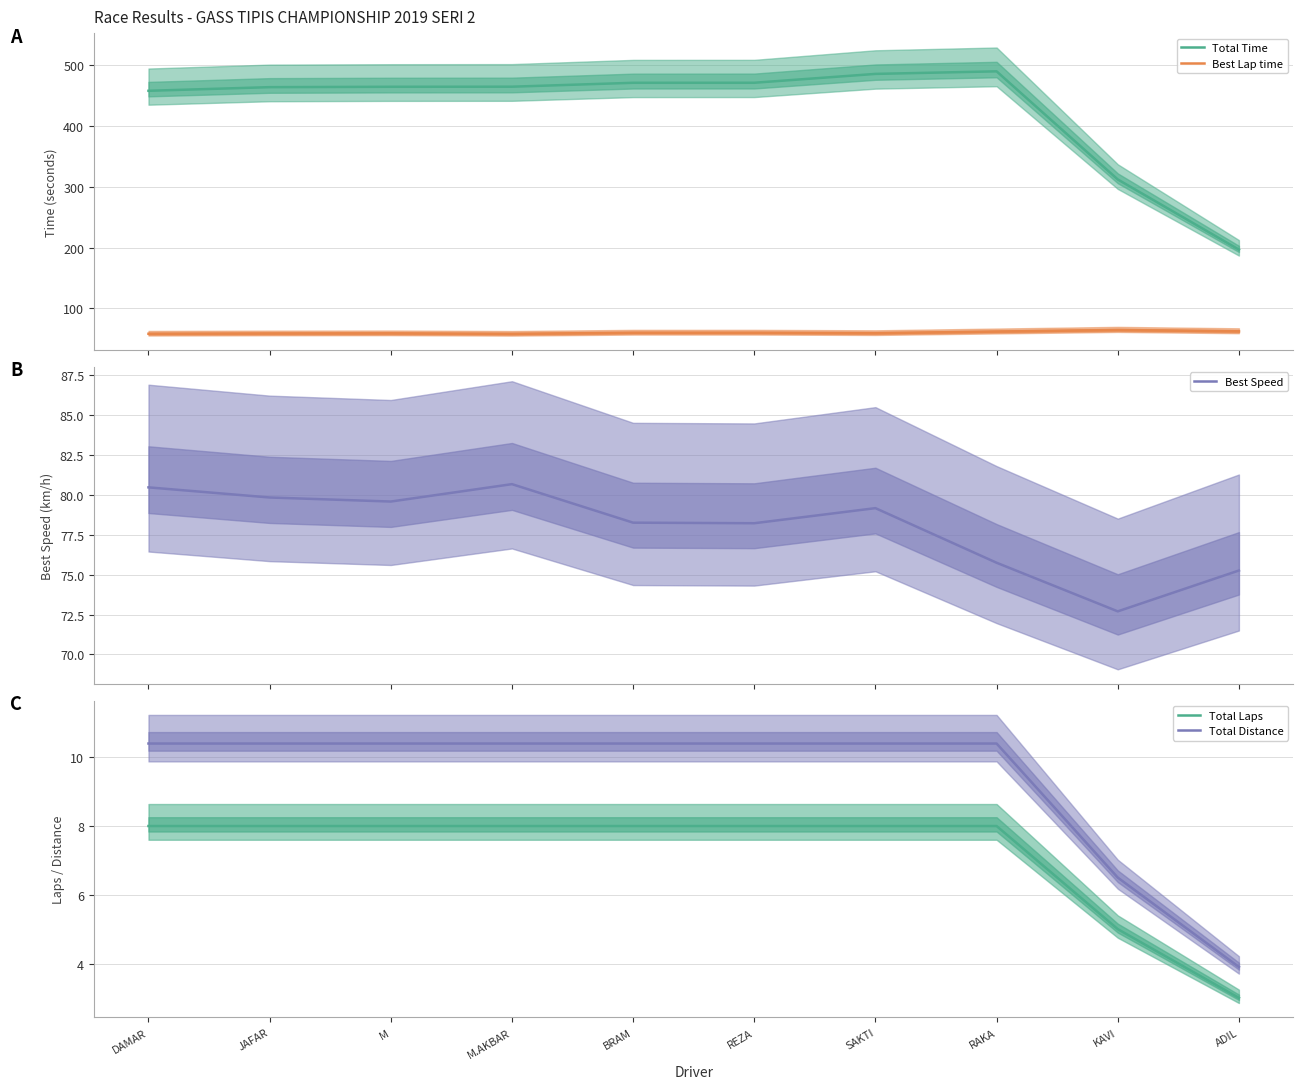

What is the label of the 7th point from the left?

SAKTI